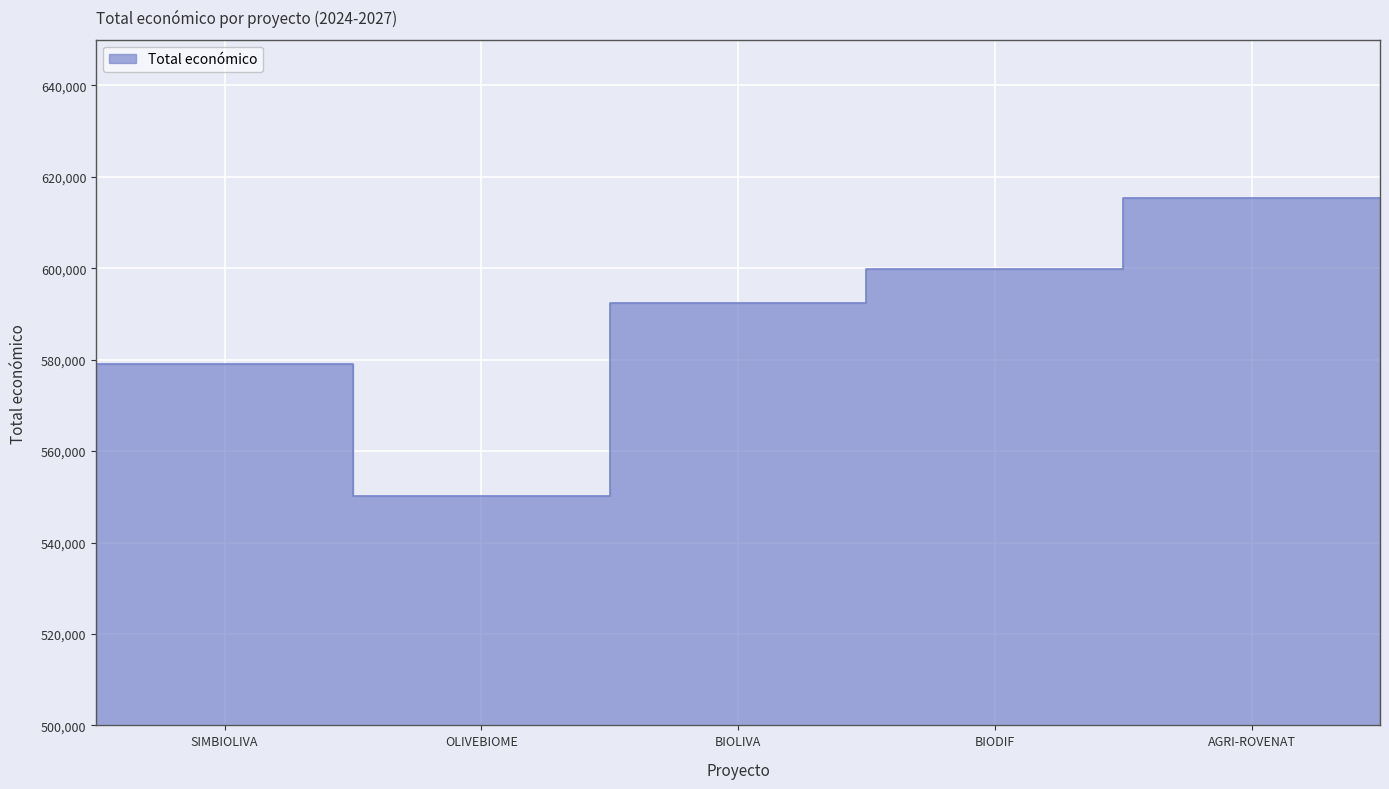

What is the difference between the values at OLIVEBIOME and SIMBIOLIVA?

29041